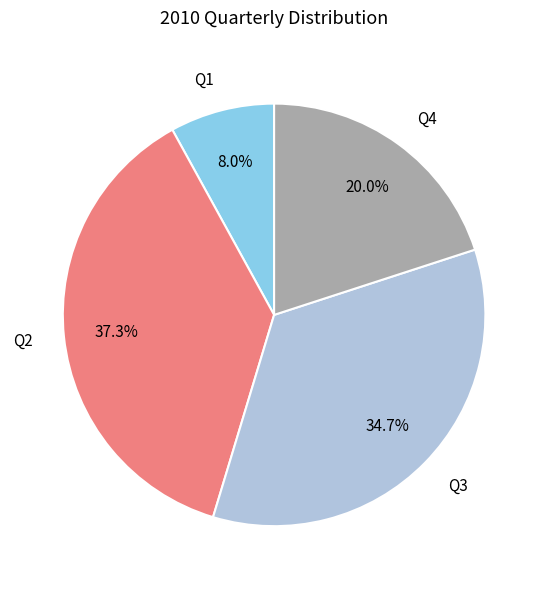

Is there a majority slice in this chart?

No